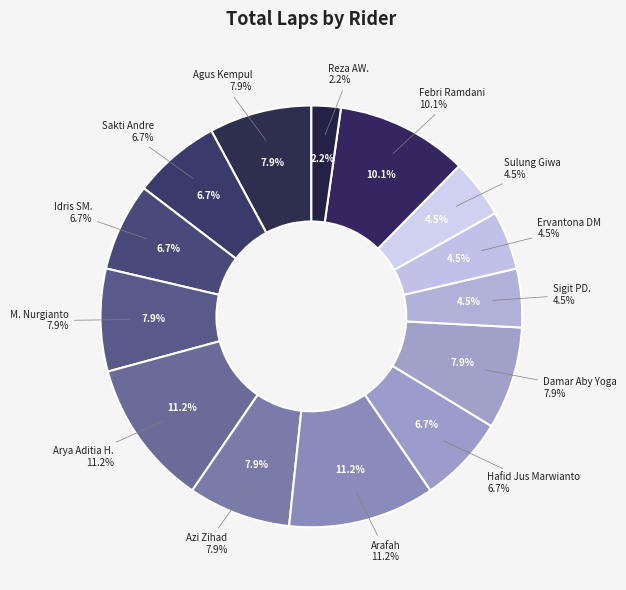

To the nearest percent, what percentage of the pie is Reza AW.?

2%